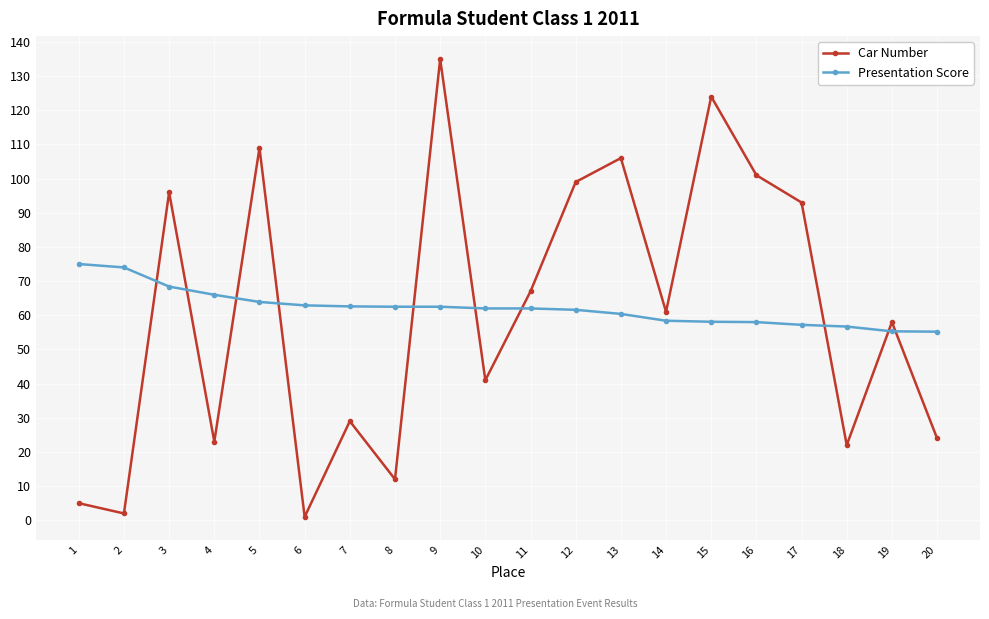

What is the difference between the maximum and minimum values in the Car Number series?

134.0